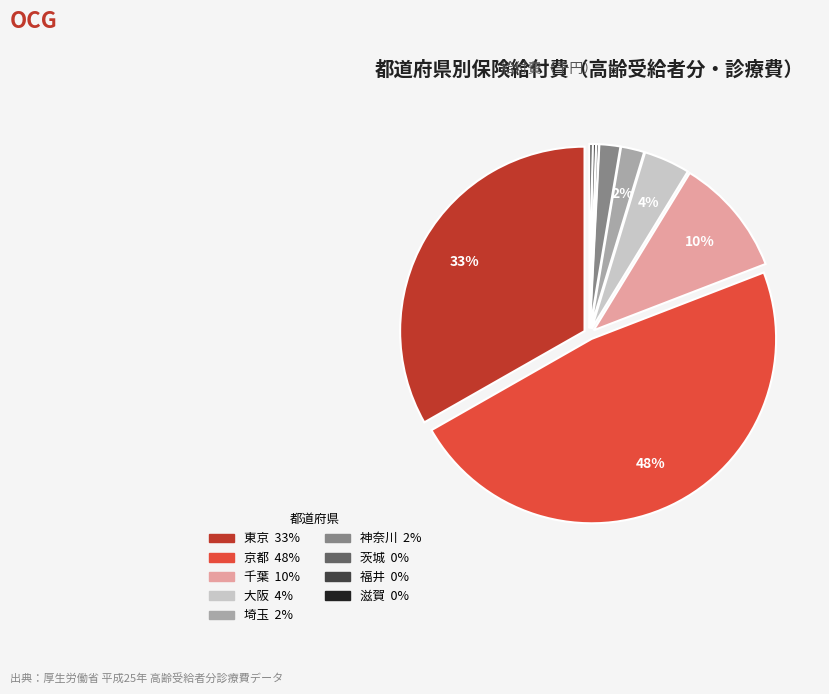

Is there a majority slice in this chart?

No